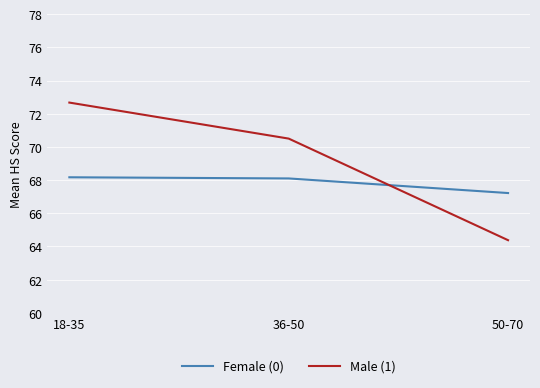

Is this an area chart (filled region under the line)?

No